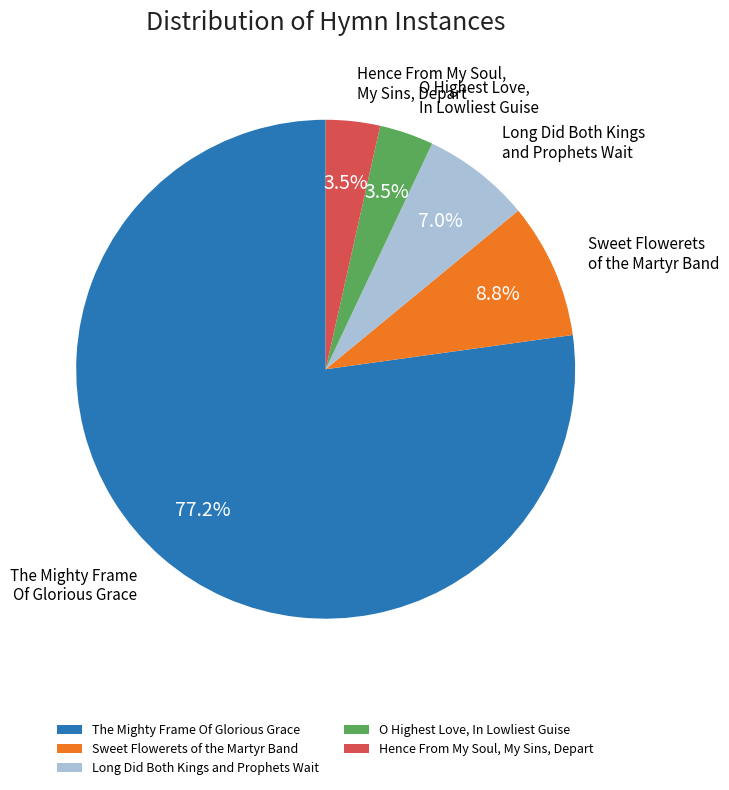

What is the largest slice in the pie chart?

The Mighty Frame Of Glorious Grace